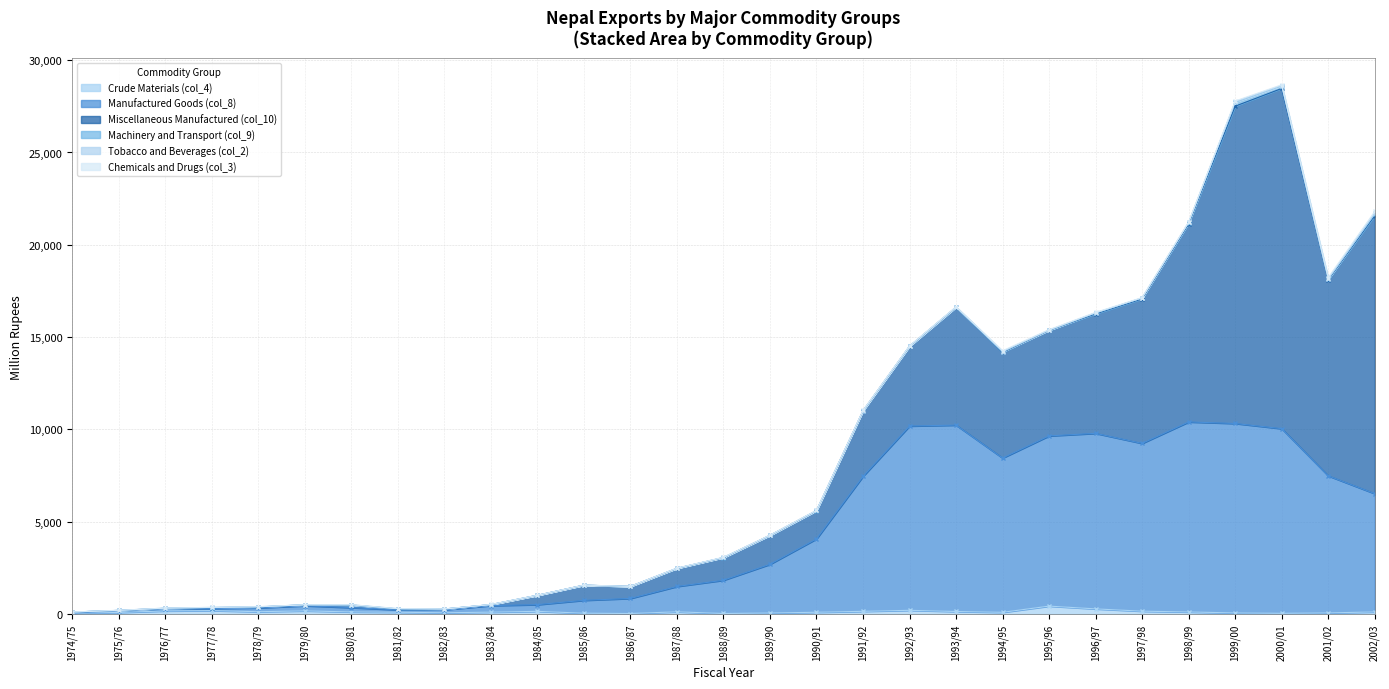

True or false: Chemicals and Drugs (col_3) and Tobacco and Beverages (col_2) cross at least once.

True